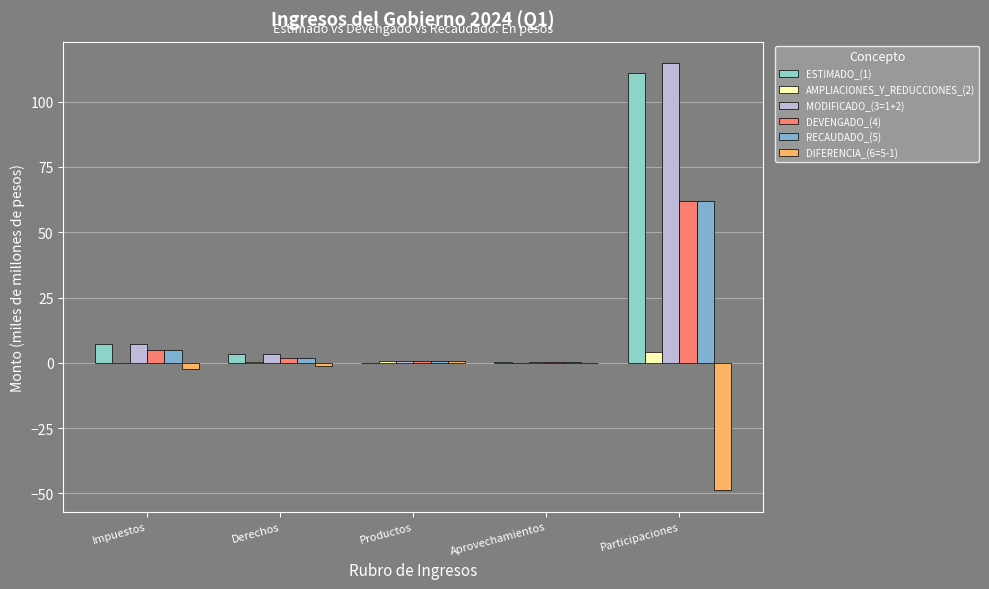

How many categories are shown in the chart?

5